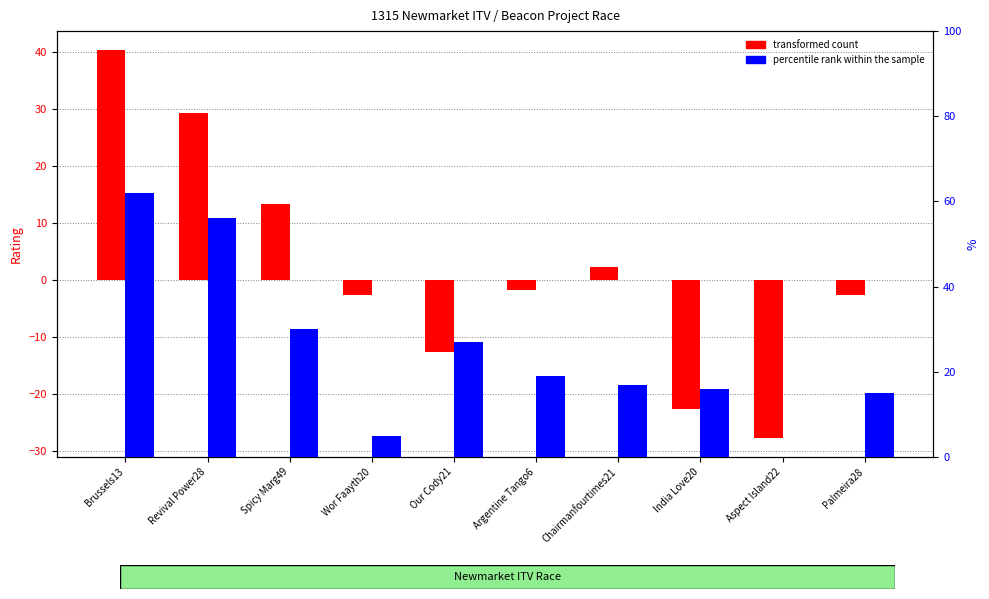

How many groups of bars are there?

10